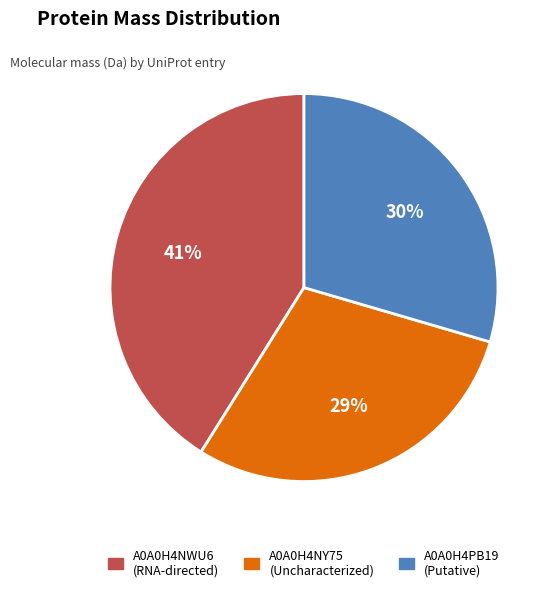

Between A0A0H4PB19 and A0A0H4NWU6, which is larger?

A0A0H4NWU6